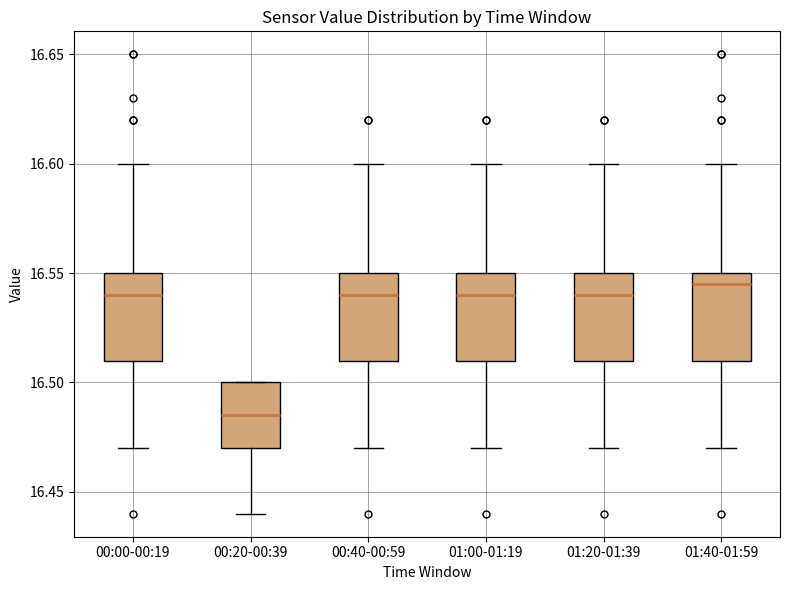

Reading left to right, transcribe this box plot: for each box, give where its median line is, the range the box spans, and where its two whiskers end, as read against the y-axis. The values are not printed on the chart, so give them approximately, as read against the axis.

00:00-00:19: median 16.540, box 16.510 to 16.550, whiskers 16.470 to 16.600
00:20-00:39: median 16.485, box 16.470 to 16.500, whiskers 16.440 to 16.500
00:40-00:59: median 16.540, box 16.510 to 16.550, whiskers 16.470 to 16.600
01:00-01:19: median 16.540, box 16.510 to 16.550, whiskers 16.470 to 16.600
01:20-01:39: median 16.540, box 16.510 to 16.550, whiskers 16.470 to 16.600
01:40-01:59: median 16.545, box 16.510 to 16.550, whiskers 16.470 to 16.600